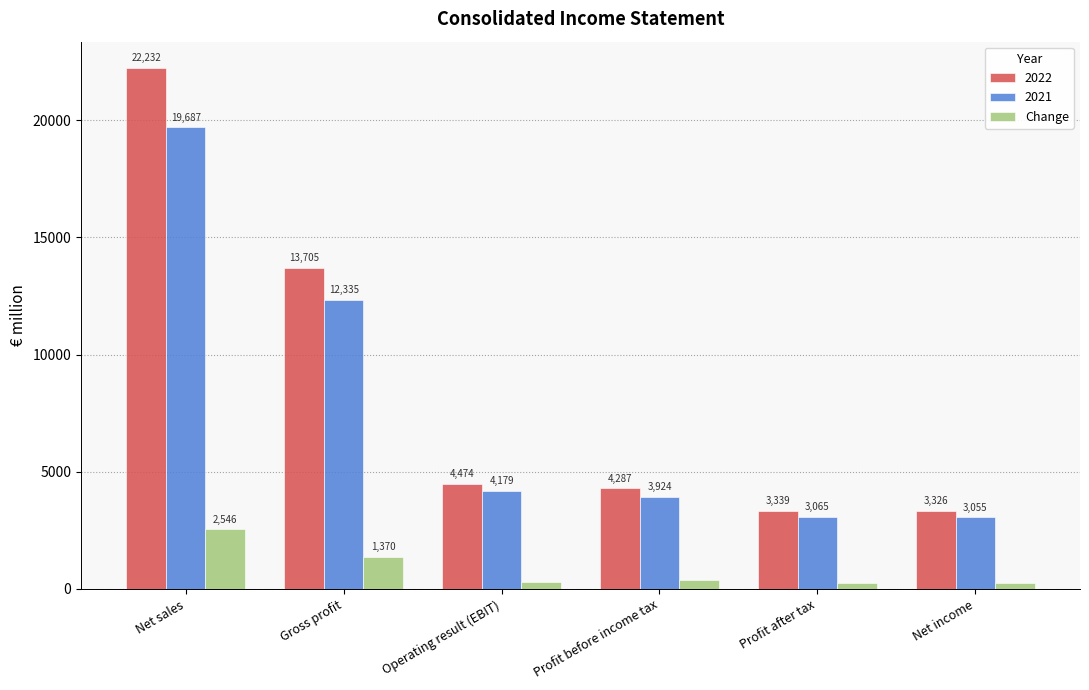

What is the difference between the 2022 values at Gross profit and Operating result (EBIT)?

9231